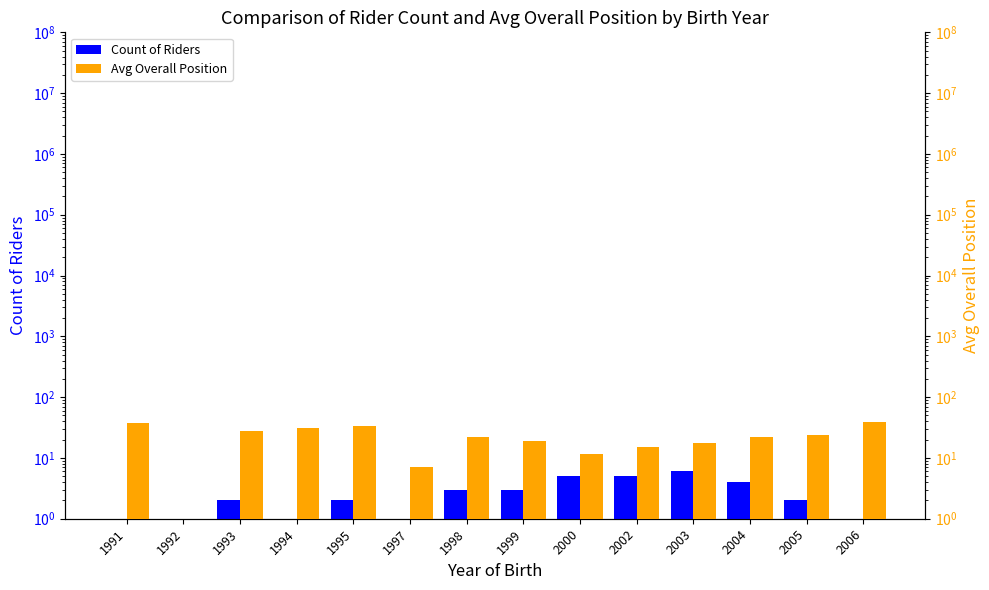

What is the total value across all series at 2002?

20.0